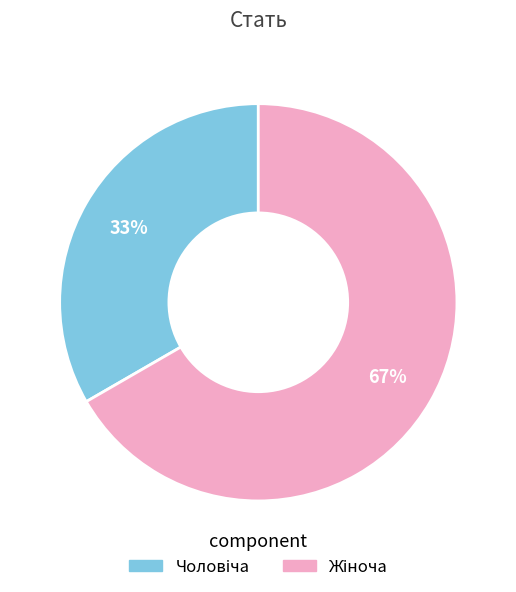

Is there a majority slice in this chart?

Yes